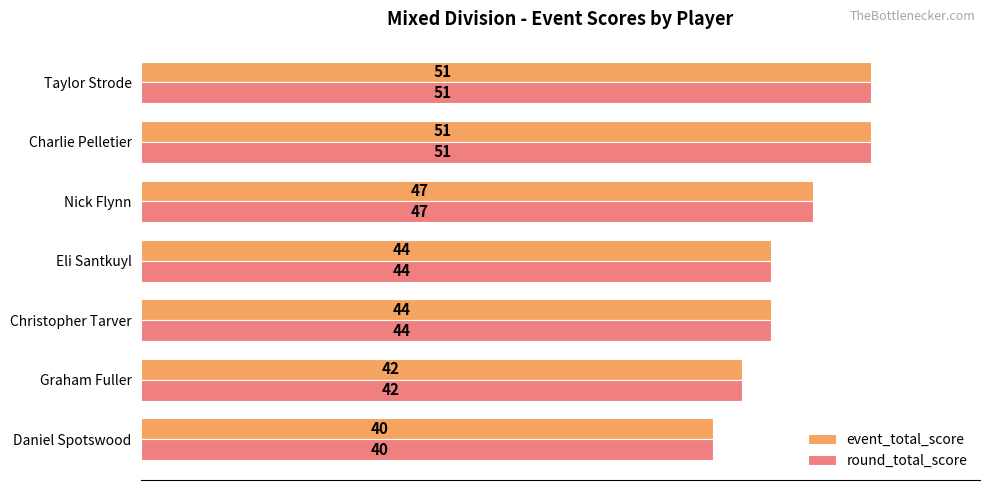

What is the average value of the round_total_score series?

46